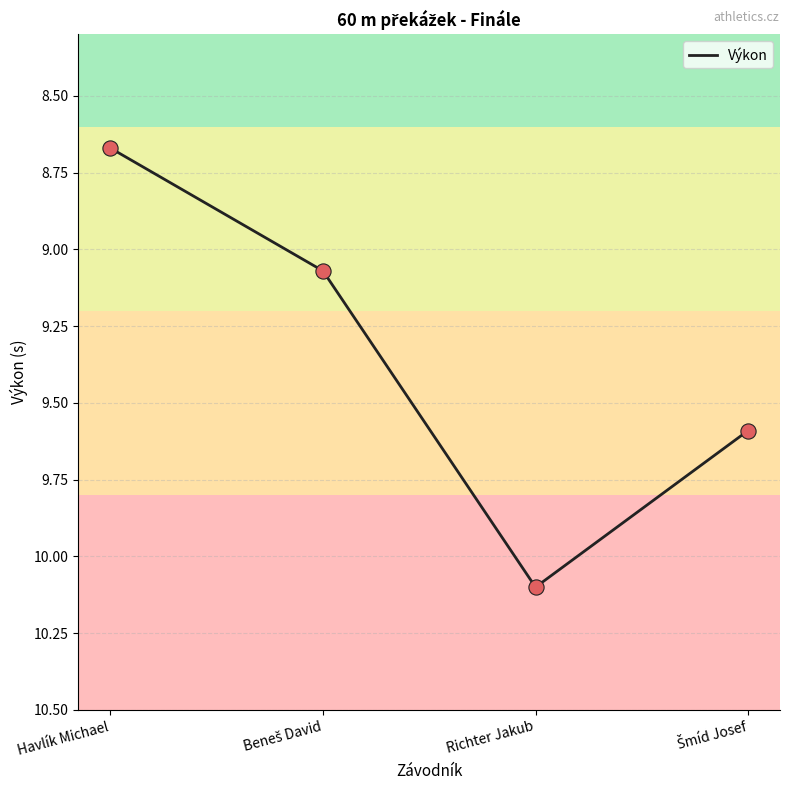

What is the change in value from Havlík Michael to Richter Jakub?

+1.4